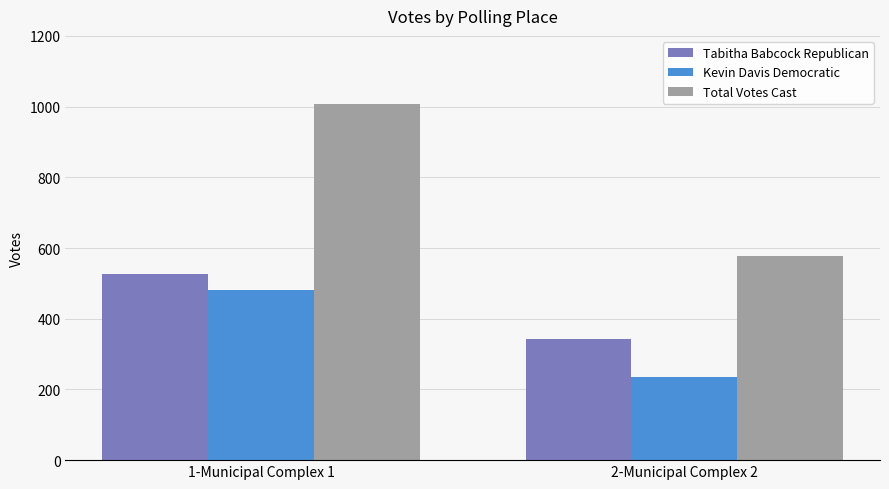

The value of Kevin Davis Democratic at 1-Municipal Complex 1 is 481. True or false?

True